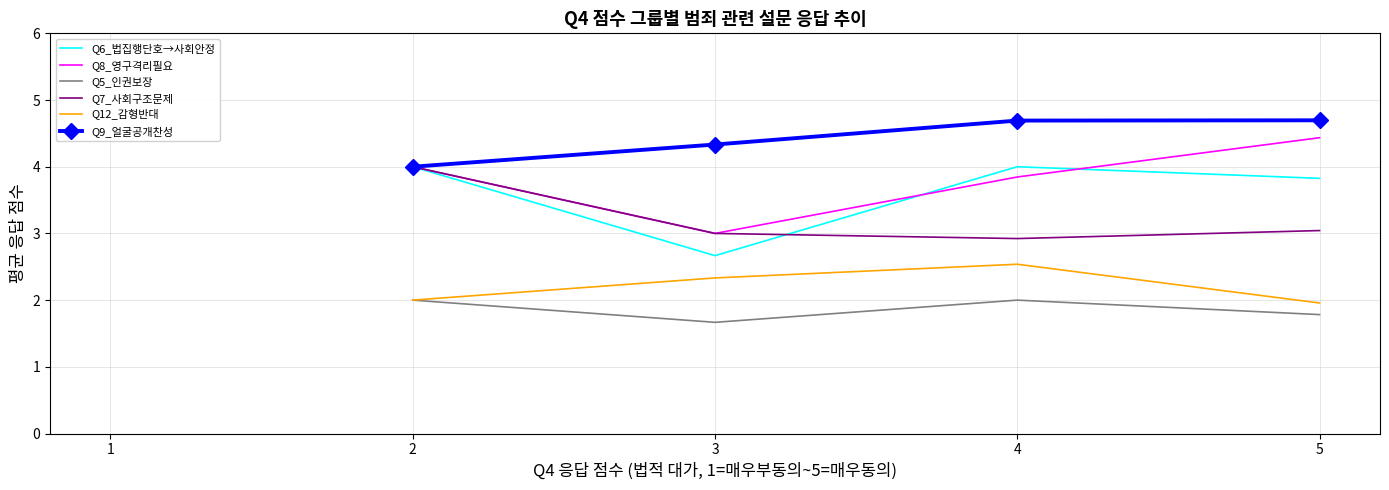

True or false: Q9_얼굴공개찬성 has a value of 4.3 at 3.

True